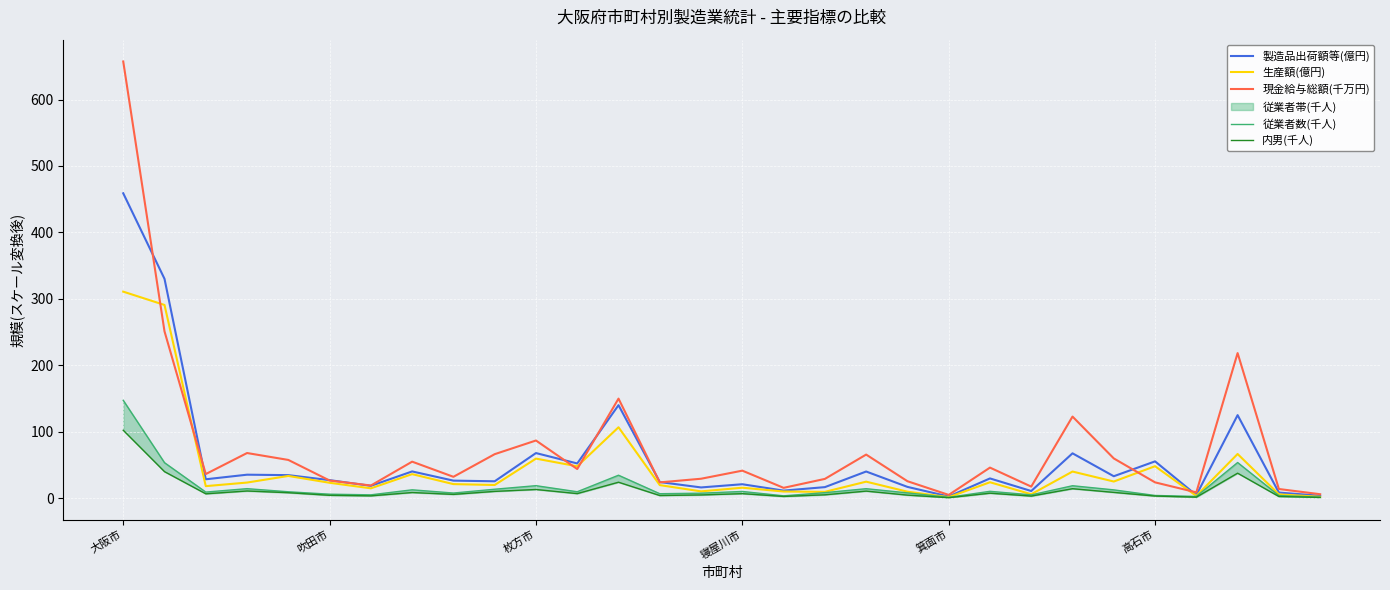

What is the maximum value for 製造品出荷額等(億円)?

458.9